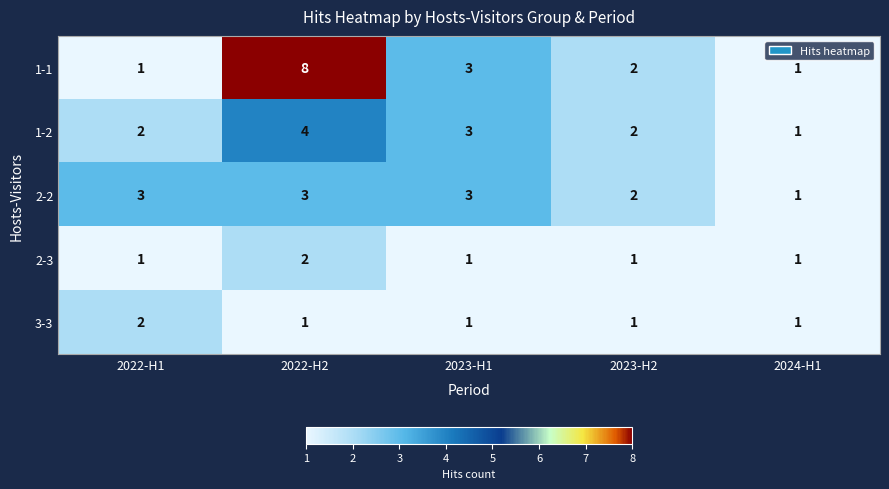

Which series has the widest spread of values?

1-1